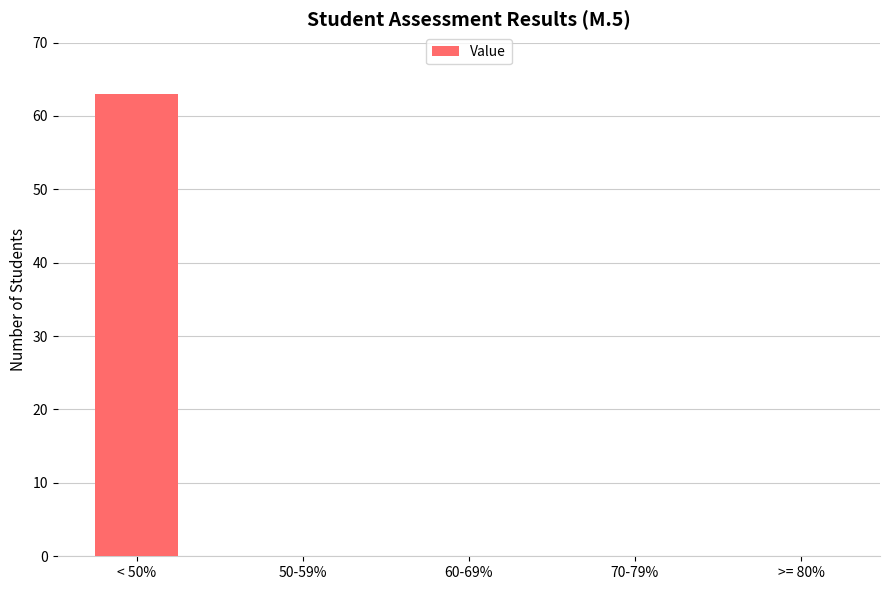

The chart shows a value of 0 at 60-69%. True or false?

True